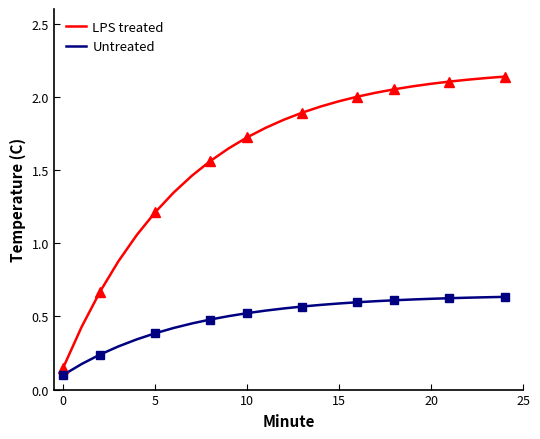

Is it true that Untreated equals 0.7 at 5?

False